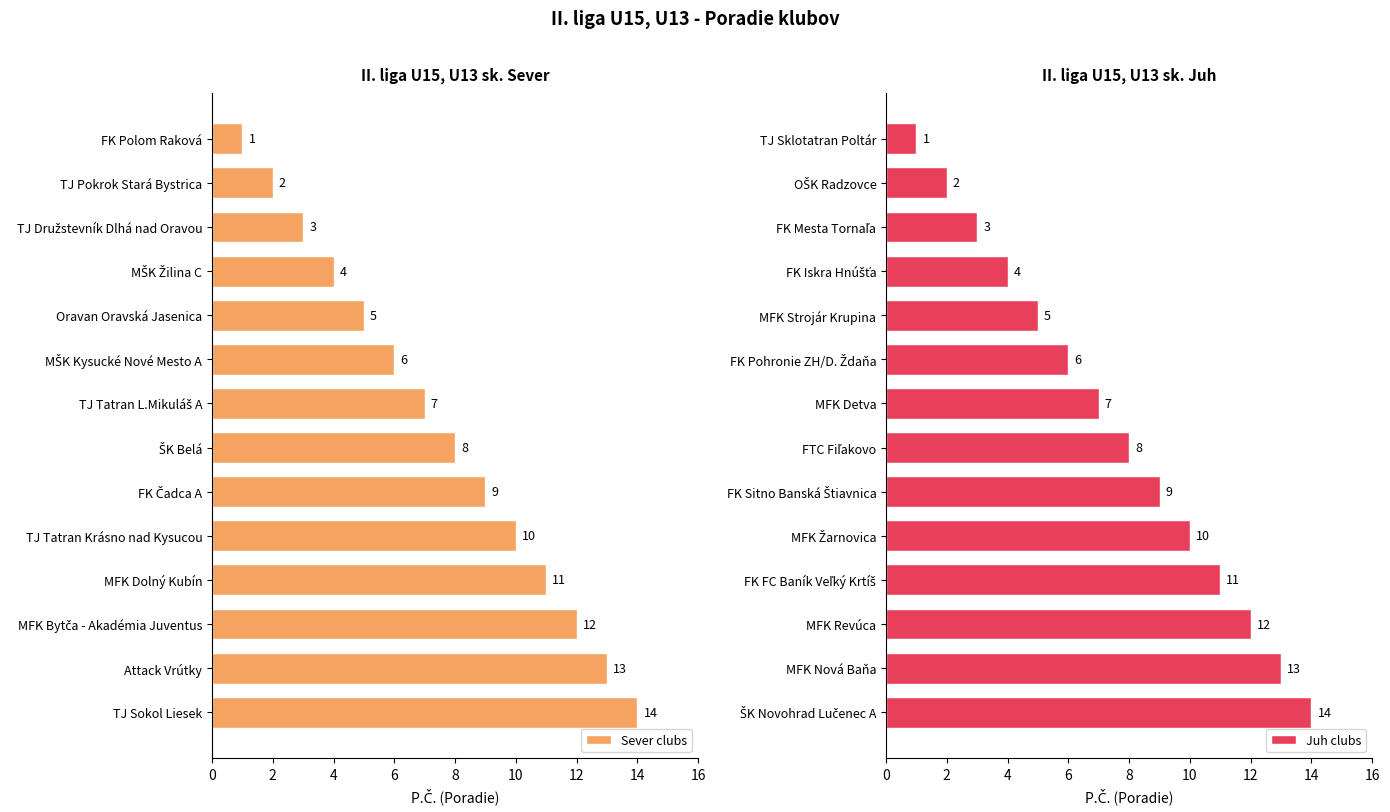

Which category has the highest value in the Sever clubs series?

TJ Sokol Liesek